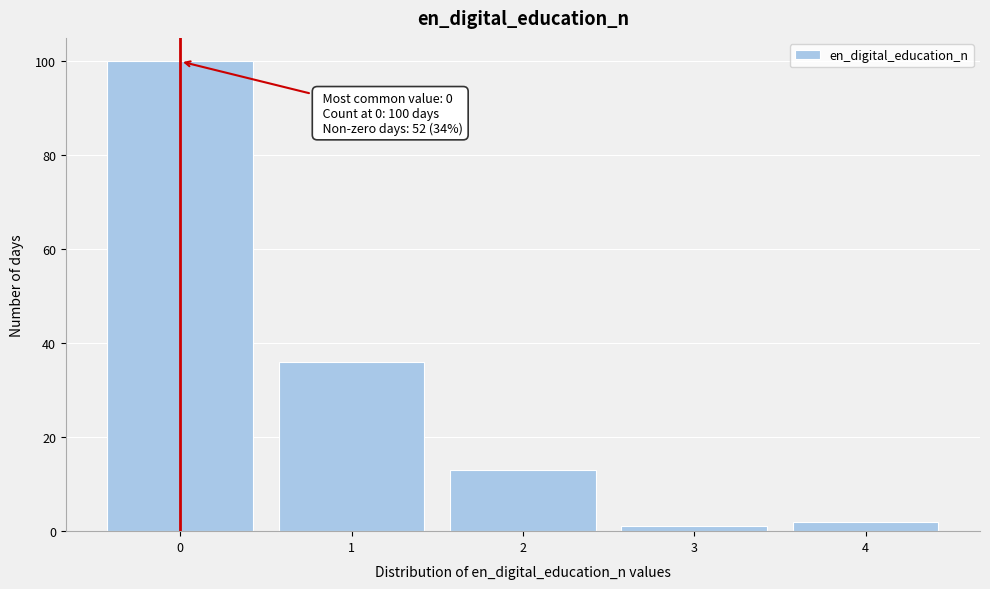

Reading left to right, list all the values displayed in this chart.

100	36	13	1	2